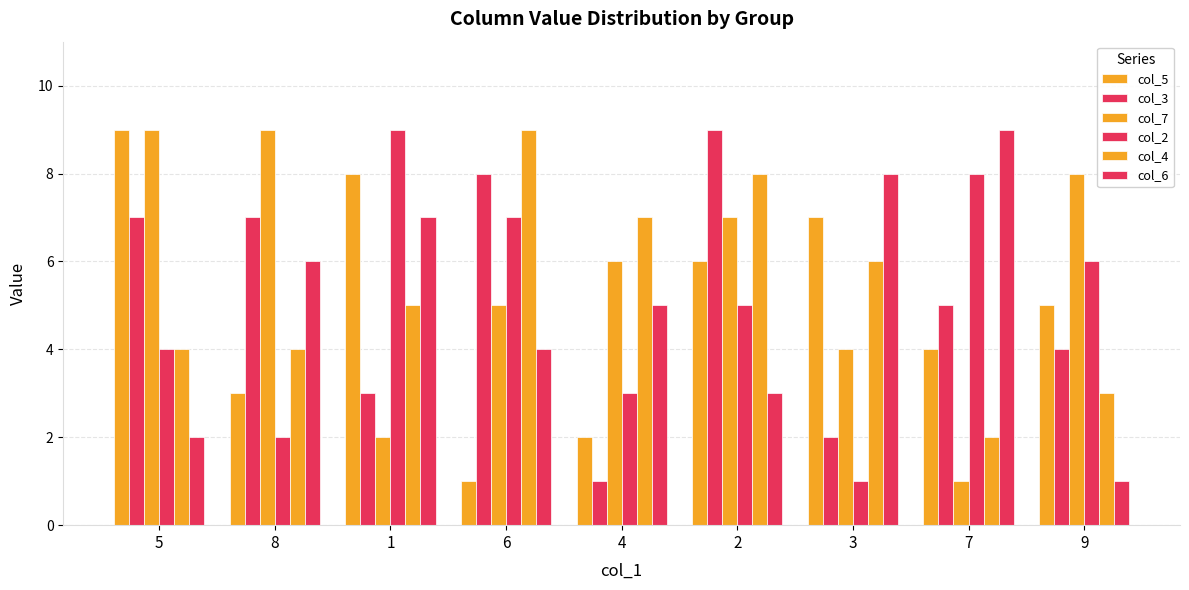

Reading left to right, list all the values displayed in this chart.

col_5: 5=9	8=3	1=8	6=1	4=2	2=6	3=7	7=4	9=5
col_3: 5=7	8=7	1=3	6=8	4=1	2=9	3=2	7=5	9=4
col_7: 5=9	8=9	1=2	6=5	4=6	2=7	3=4	7=1	9=8
col_2: 5=4	8=2	1=9	6=7	4=3	2=5	3=1	7=8	9=6
col_4: 5=4	8=4	1=5	6=9	4=7	2=8	3=6	7=2	9=3
col_6: 5=2	8=6	1=7	6=4	4=5	2=3	3=8	7=9	9=1